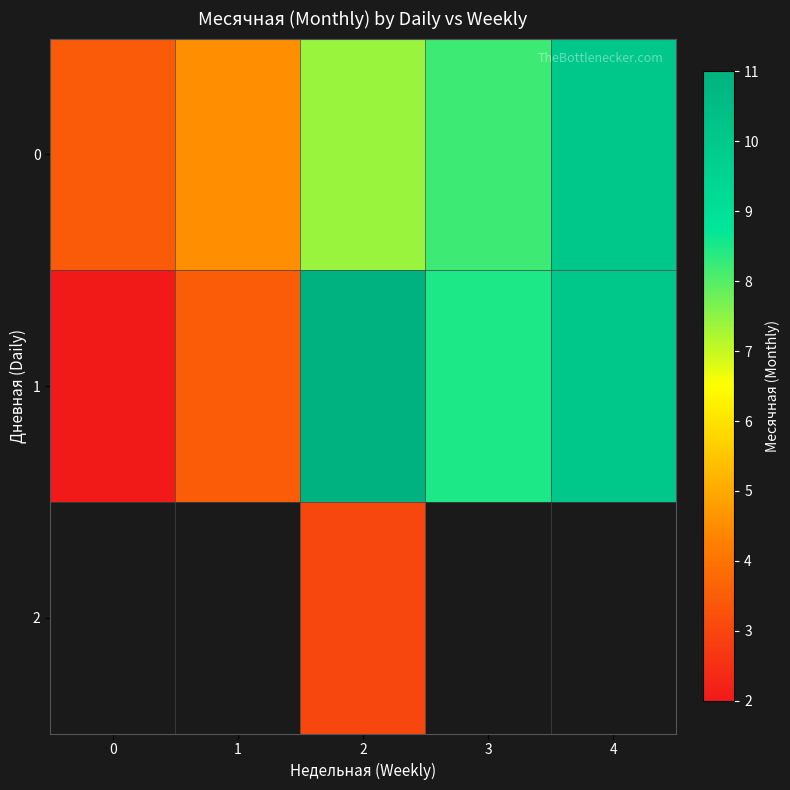

How many values in 2 are above zero?

1